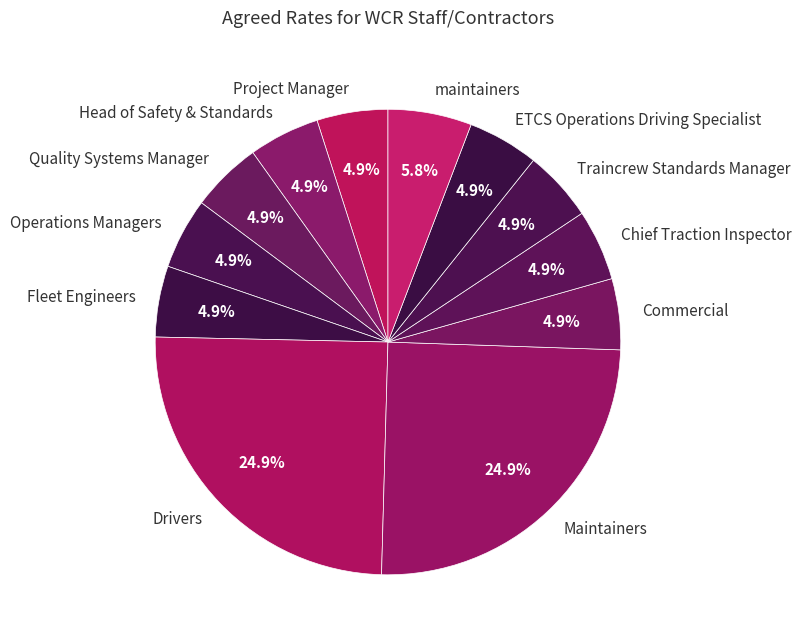

Is there any slice that represents more than half of the pie?

No